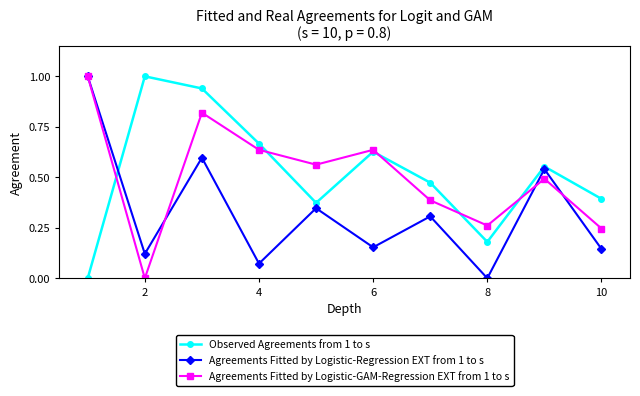

What is the maximum value for Agreements Fitted by Logistic-GAM-Regression EXT from 1 to s?

1.0